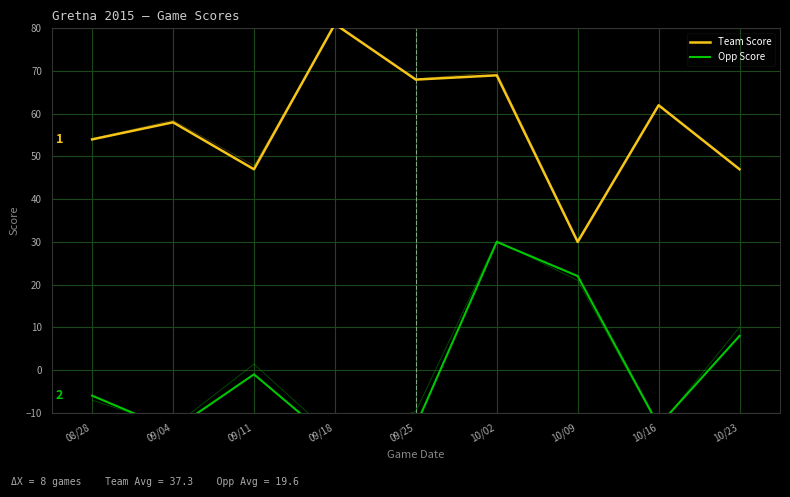

What is the label of the 9th point from the right?

08/28